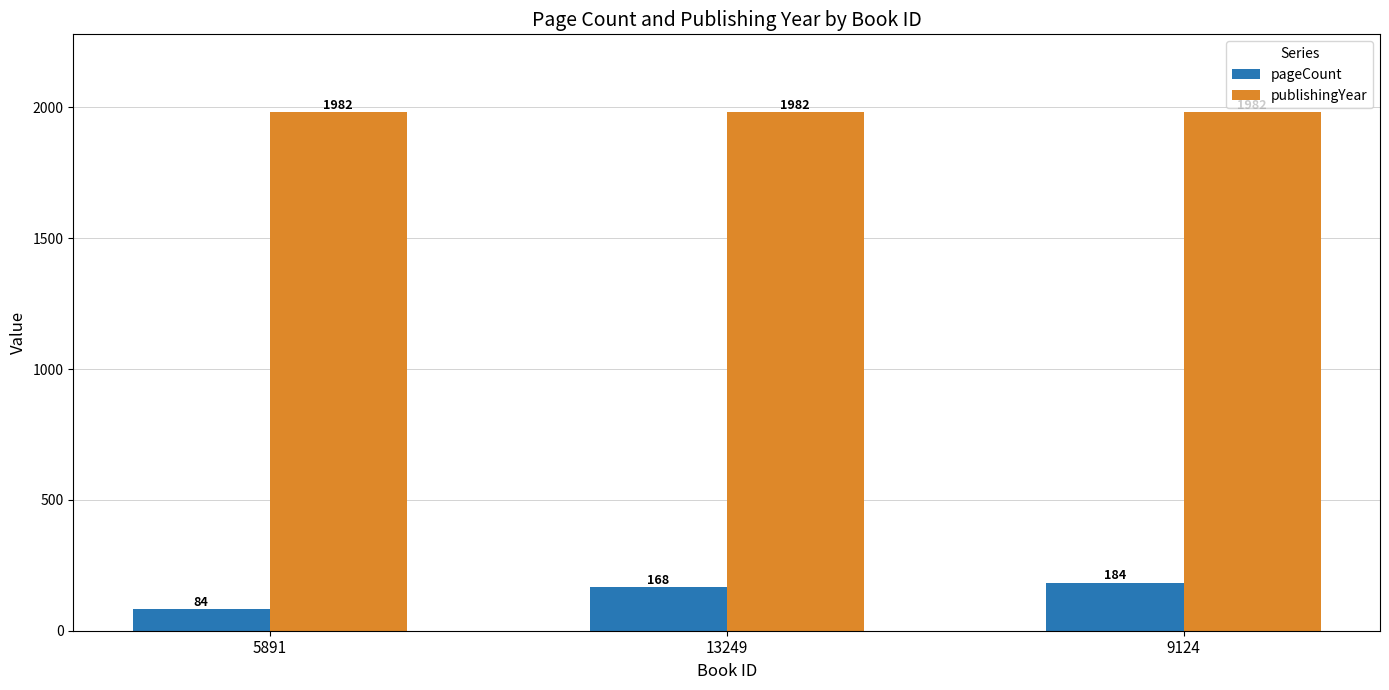

What is the label of the 2nd bar from the left?

13249